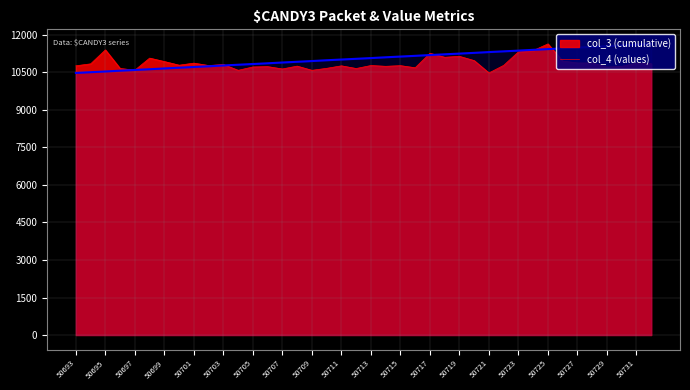

What is the maximum value shown in the chart?

11641.0